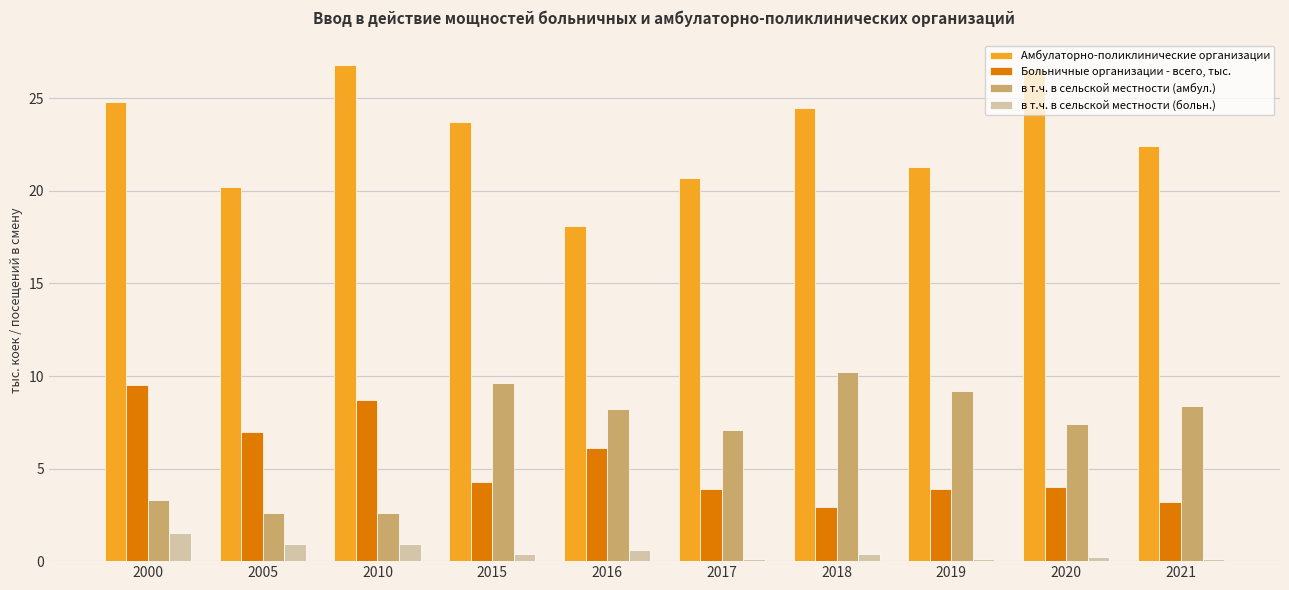

How many groups of bars are there?

10